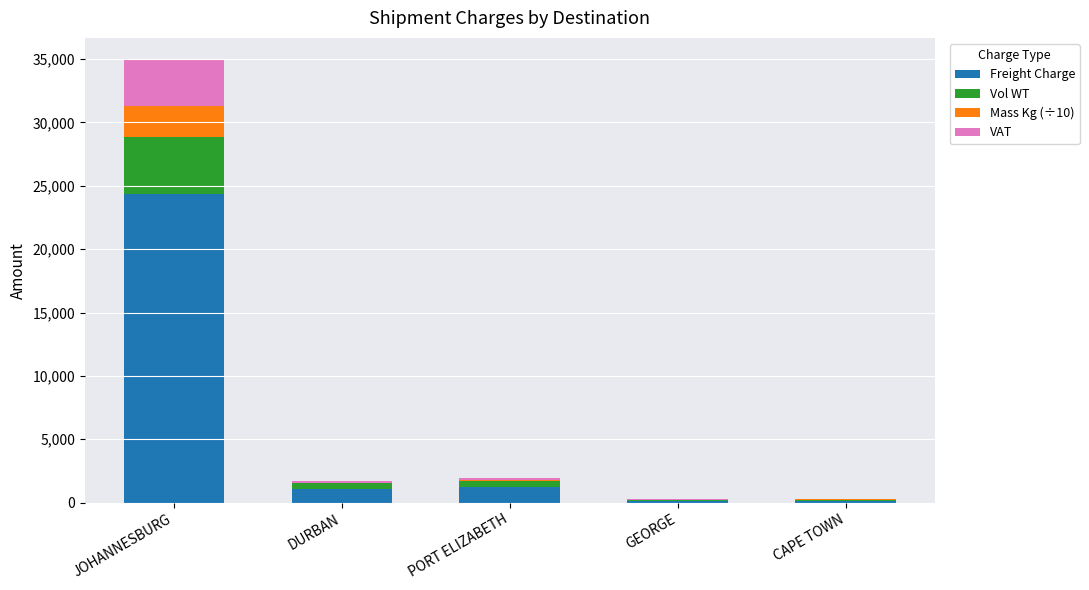

At which category is the sum across all series the highest?

JOHANNESBURG